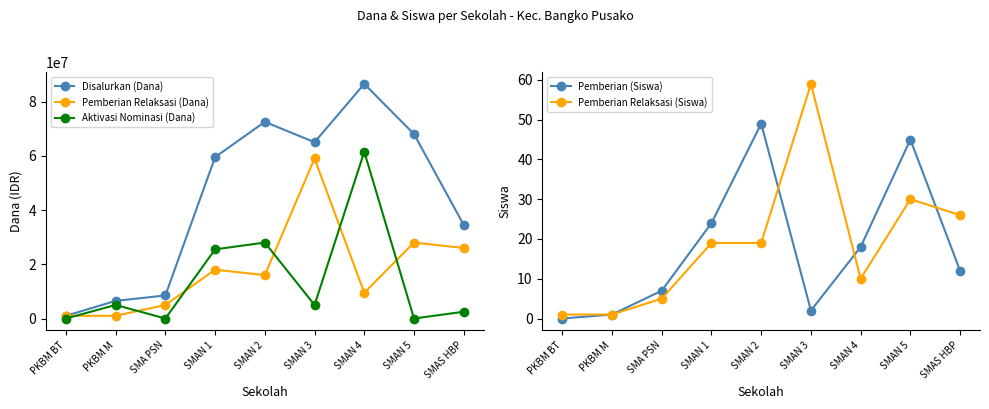

What is the label of the 9th point from the right?

PKBM BT